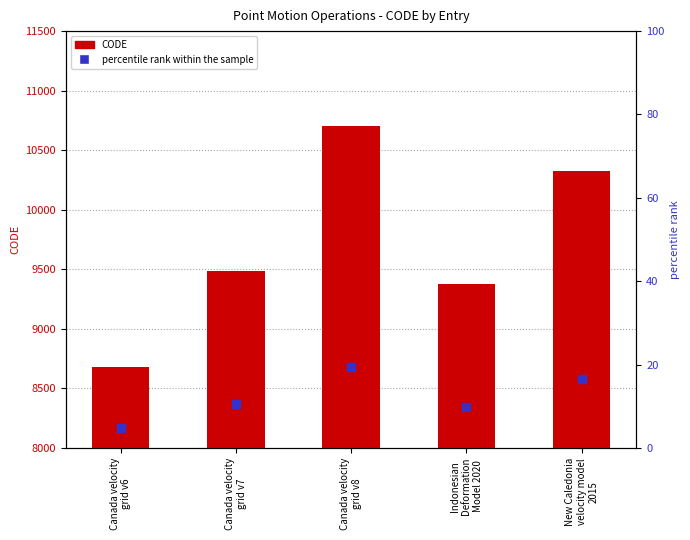

Which series reaches the minimum Y coordinate?

percentile rank within the sample